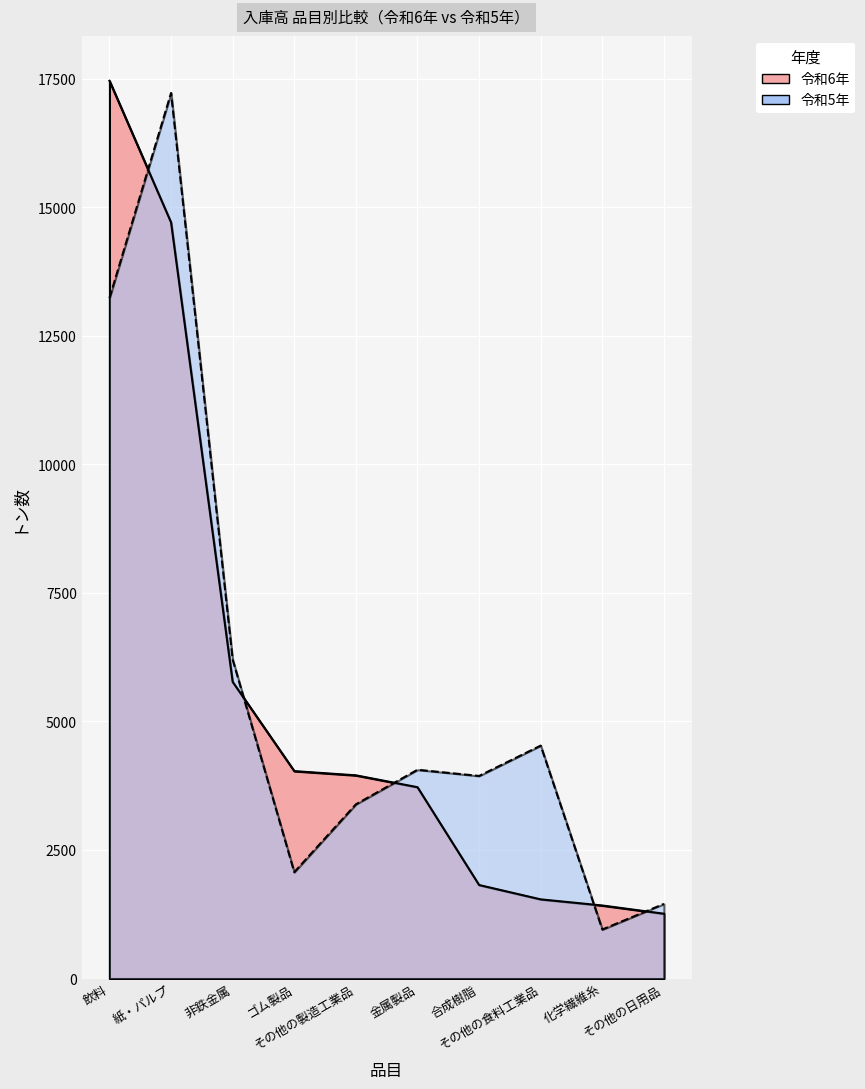

Which series changed the most between その他の食料工業品 and その他の日用品?

令和5年